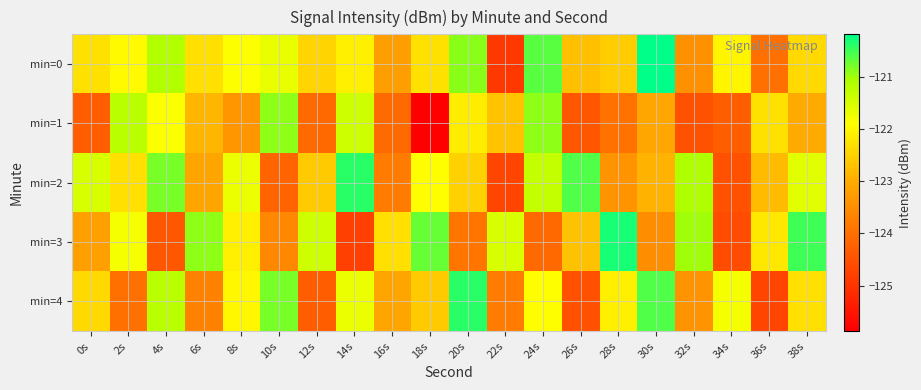

What is the total value across all series at 18s?

-613.4